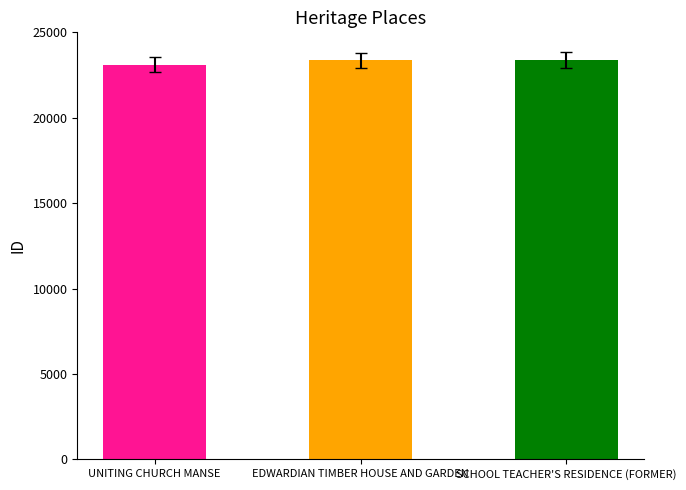

Which has a higher value, EDWARDIAN TIMBER HOUSE AND GARDEN or UNITING CHURCH MANSE?

EDWARDIAN TIMBER HOUSE AND GARDEN